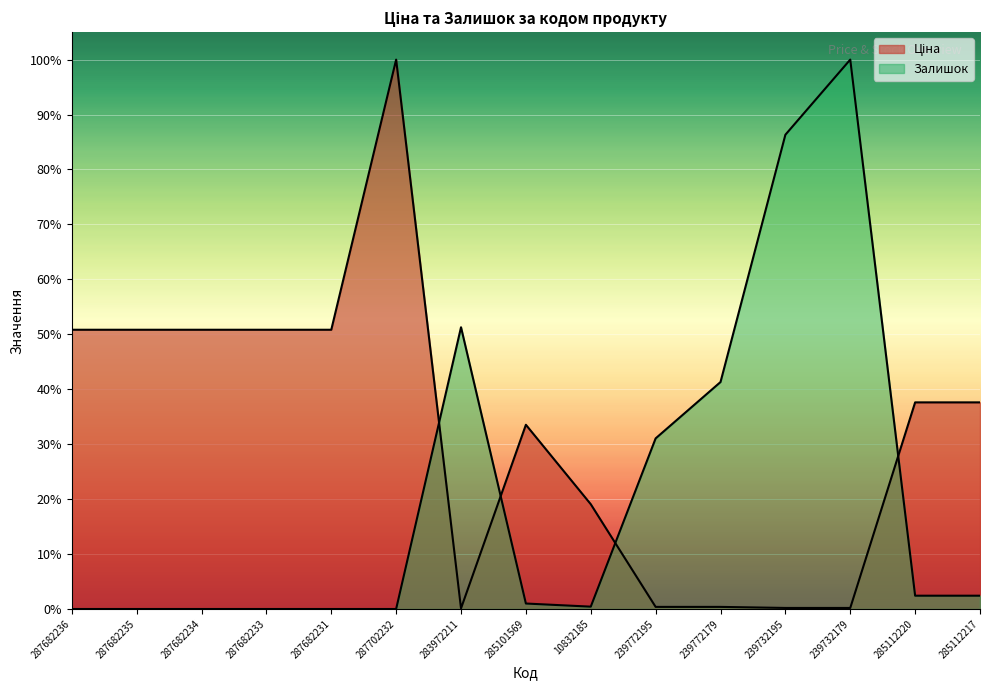

In Залишок, how many points are higher than both neighbors (excluding endpoints)?

2